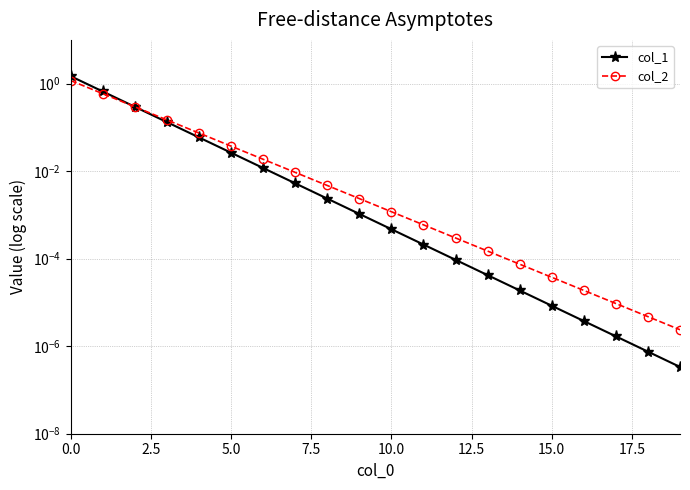

Is it true that col_2 equals 0.0 at 11?

False